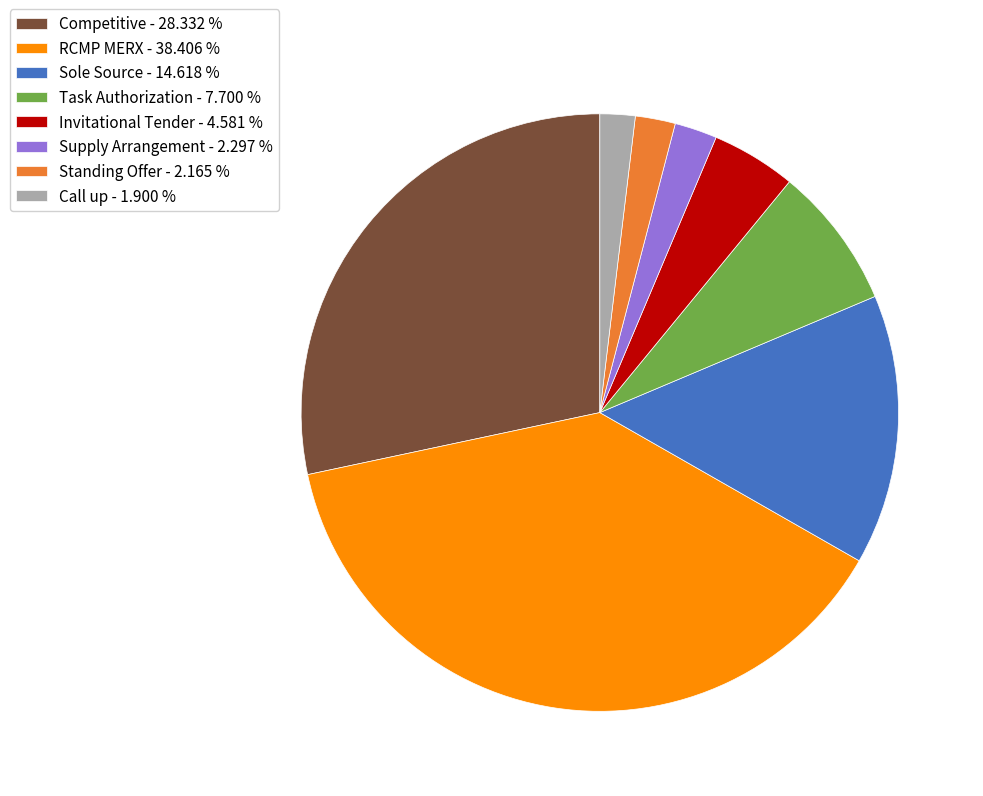

Which slice is the largest?

RCMP MERX - 38.406 %